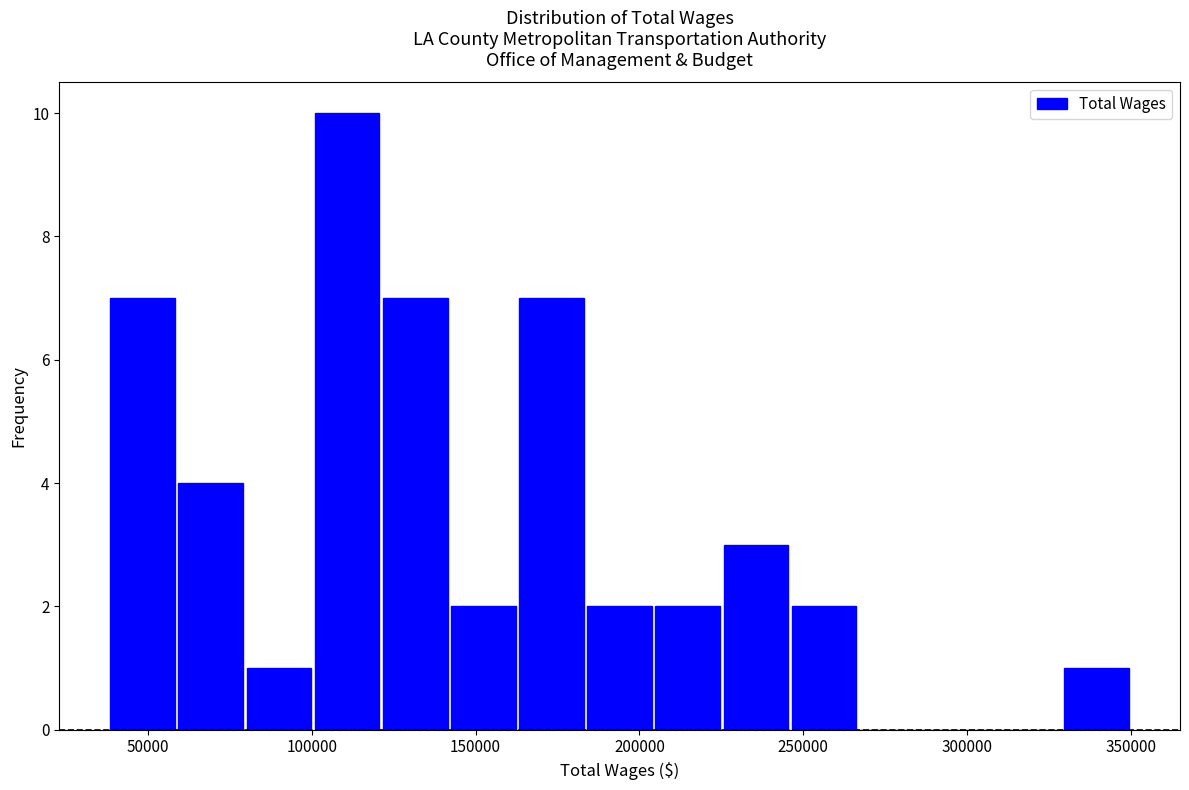

How tall is the bar that spans 185000 to 205000 on the x-axis? Neither the bar edges nor the heights are printed on the chart, so give them approximately, as read against the axes.

2